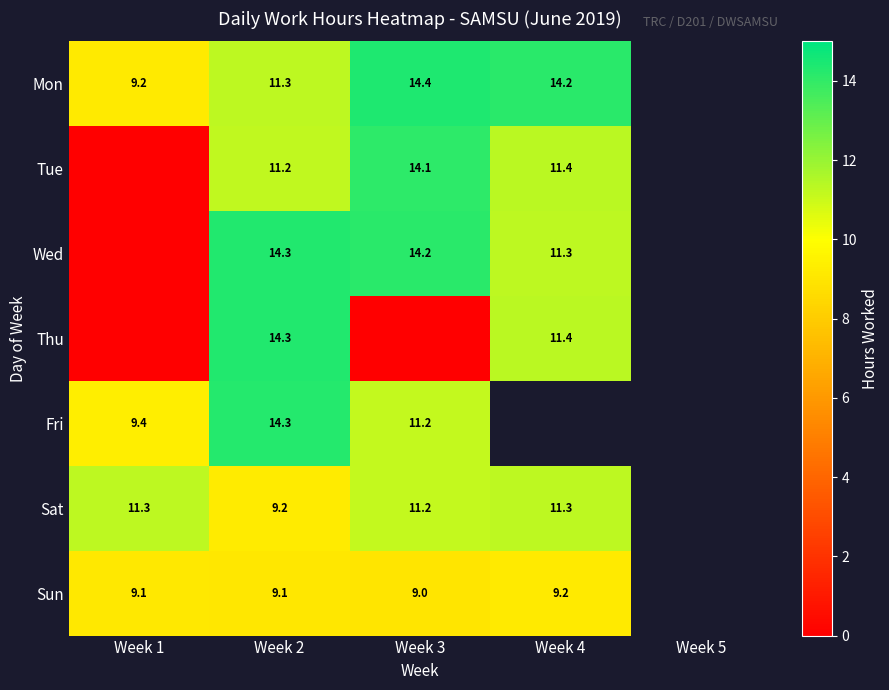

Is the value of Sun at Week 4 greater than the value of Thu at Week 2?

No